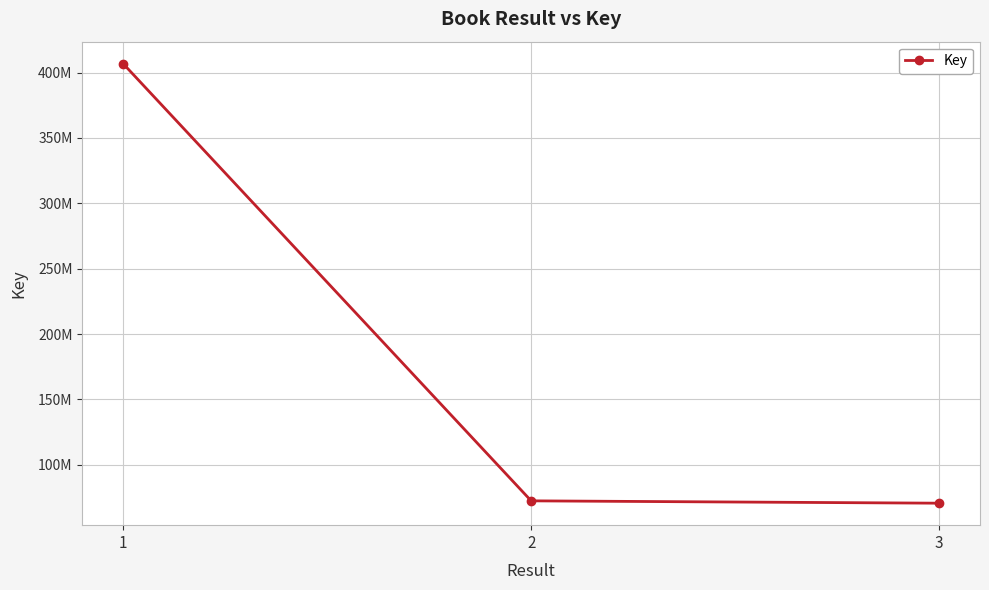

Between 1 and 2, which is larger?

1